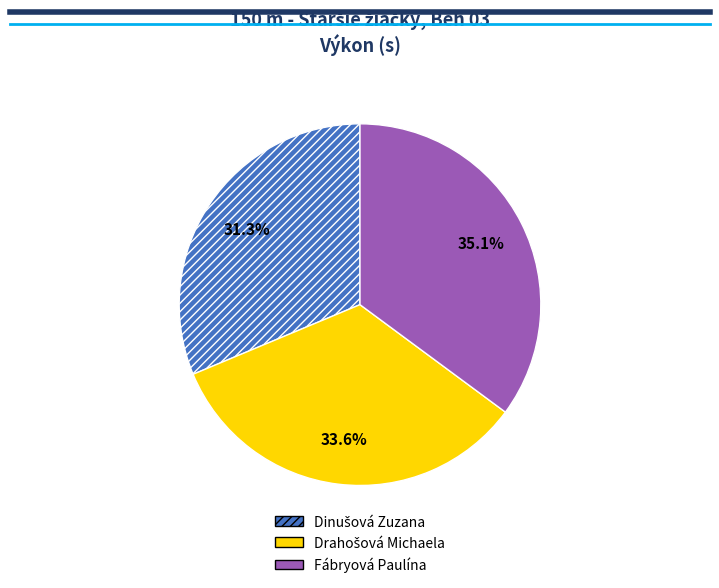

Which slice is the largest?

Fábryová Paulína